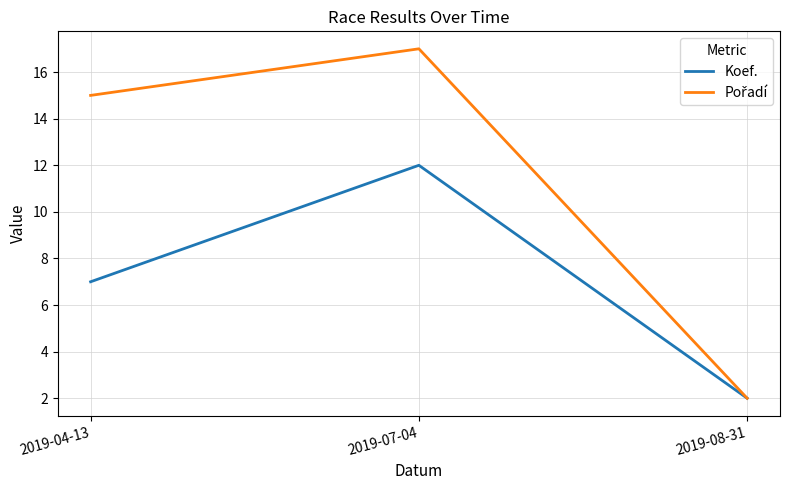

Is it true that Koef. equals 2 at 2019-08-31?

True